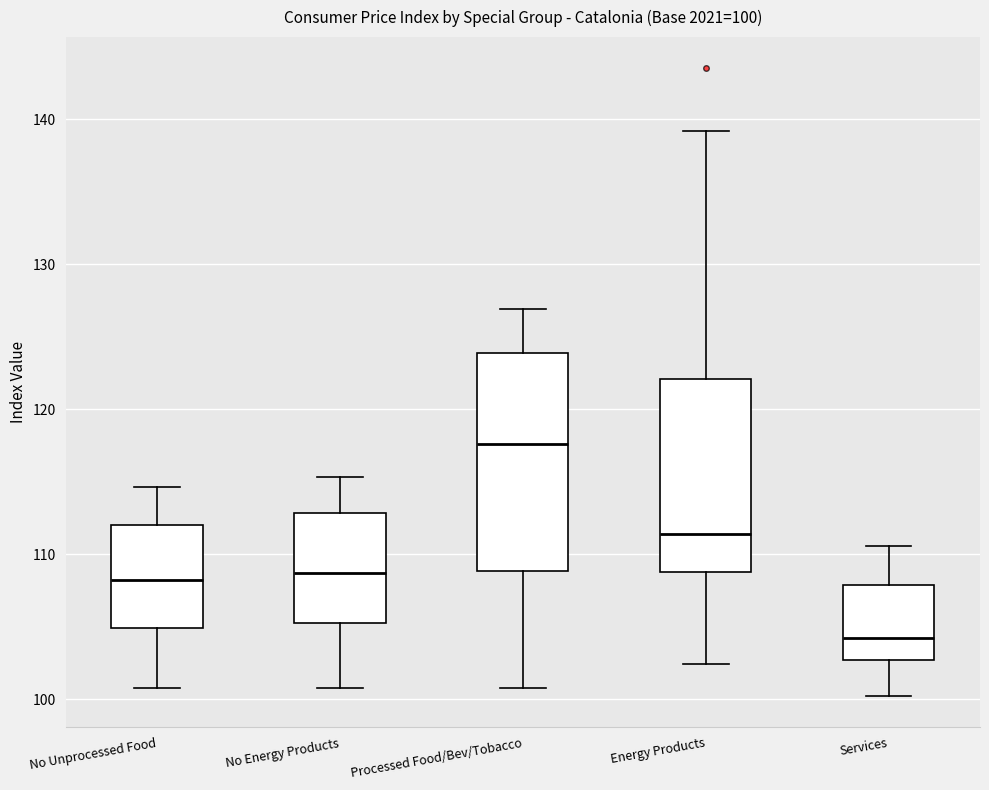

Which box has the lowest median line?

Services